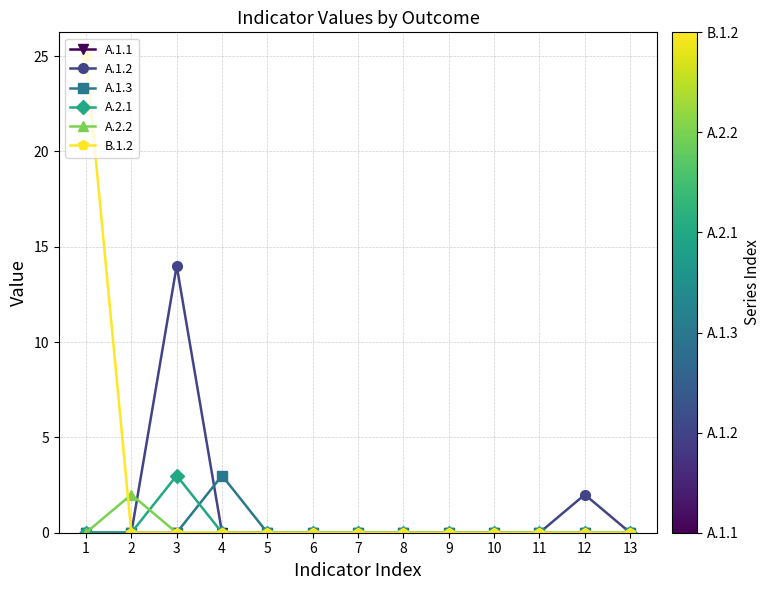

True or false: A.1.3 has more than 0 points higher than both neighbors.

True